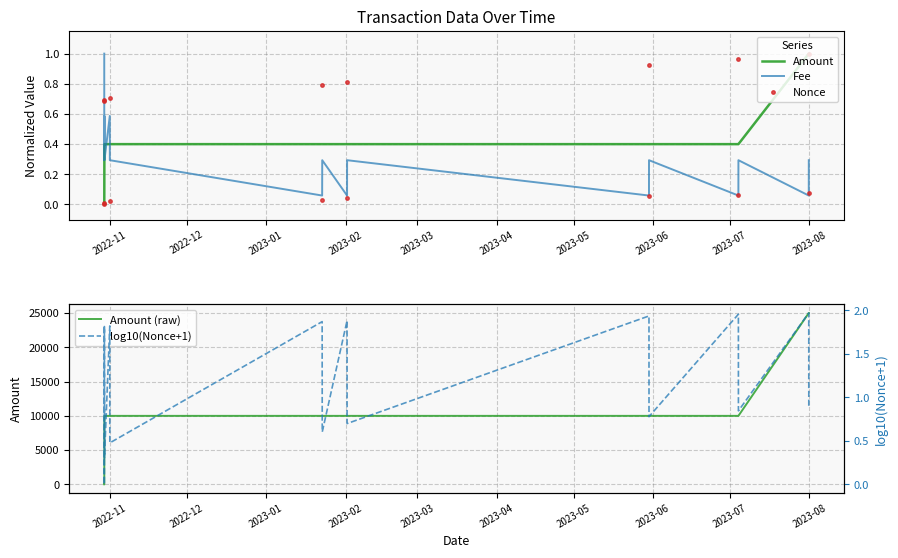

True or false: Fee and Nonce cross at least once.

True